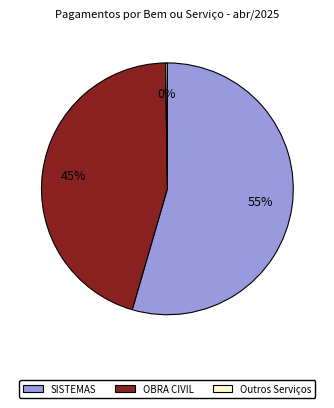

To the nearest percent, what is the average slice percentage?

33%